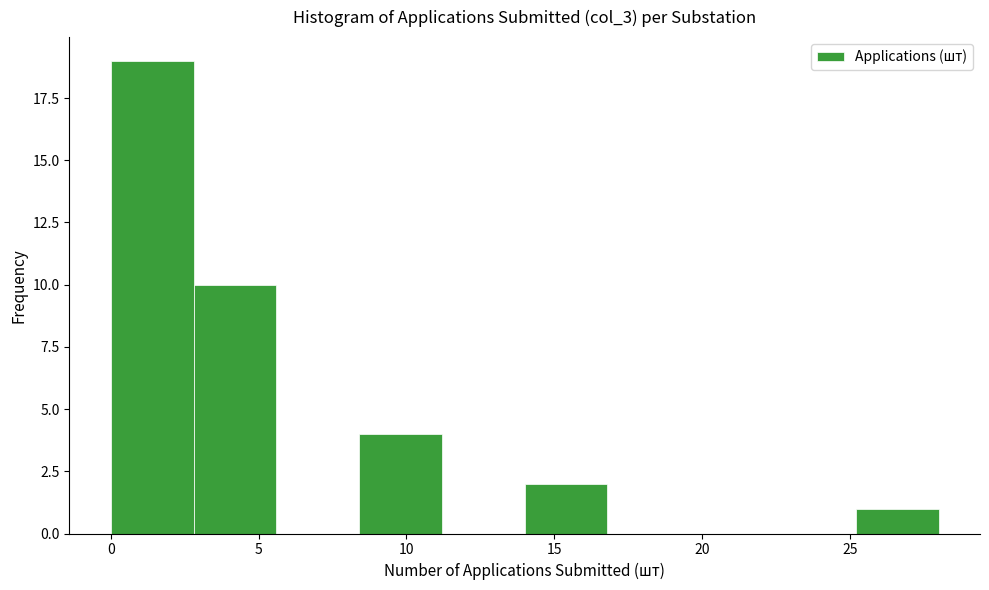

How tall is the bar that spans 8.4 to 11.2 on the x-axis? Neither the bar edges nor the heights are printed on the chart, so give them approximately, as read against the axes.

4